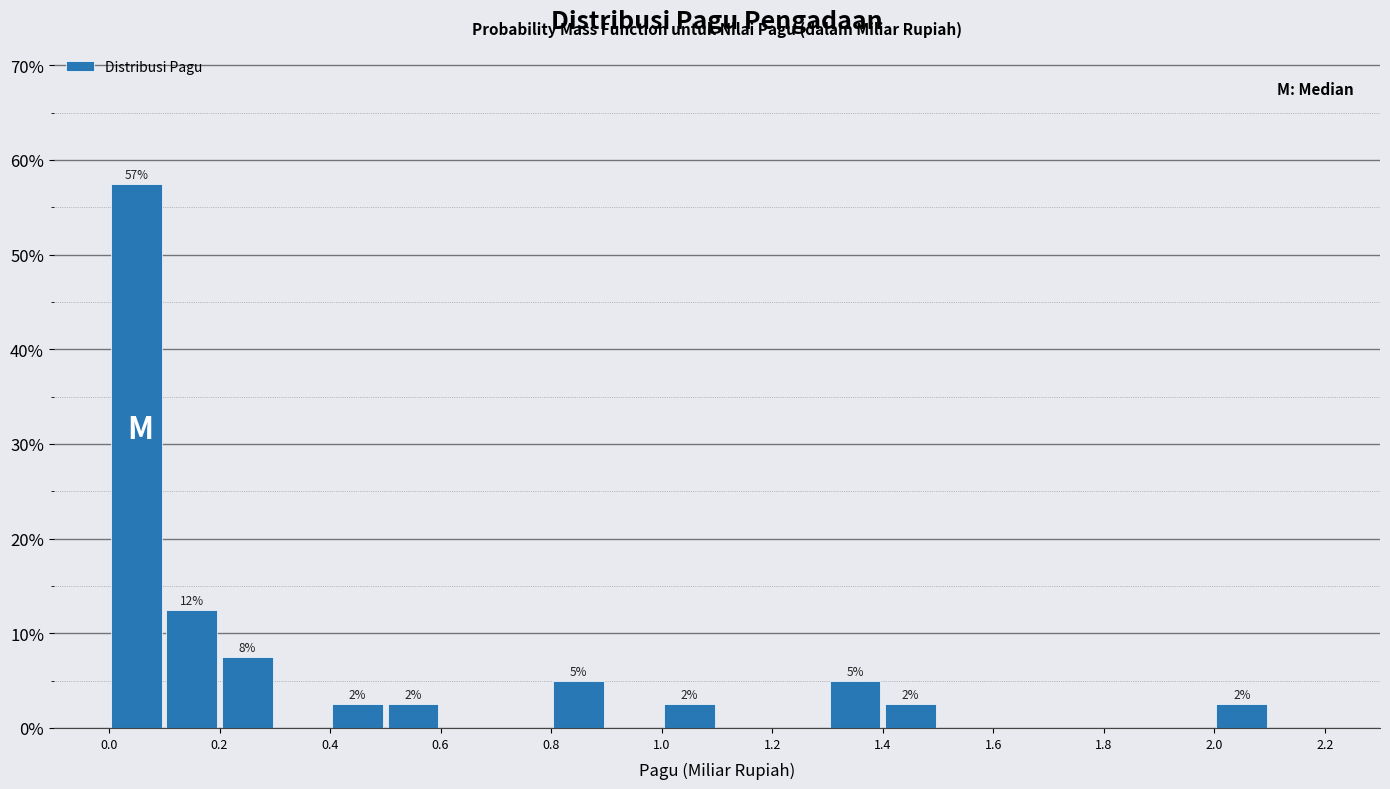

Which range on the x-axis has the tallest bar?

0.0 to 0.1